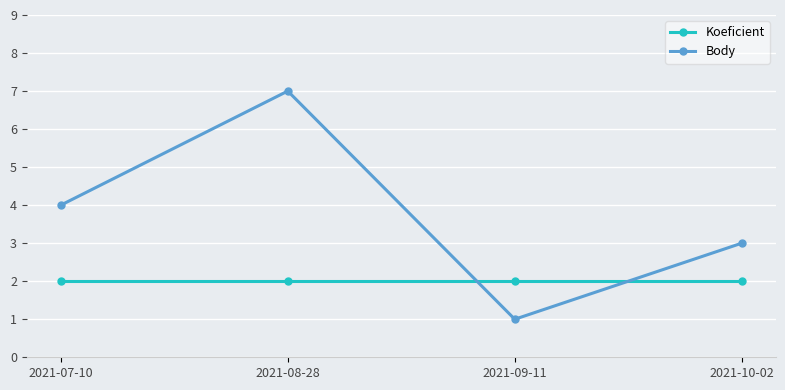

What is the label of the 2nd point from the right?

2021-09-11